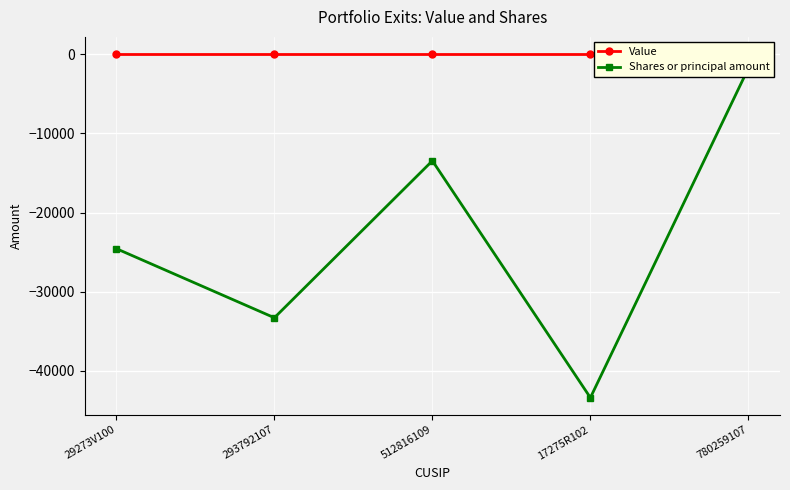

What is the spread (max minus min) of values at 29273V100?

24560